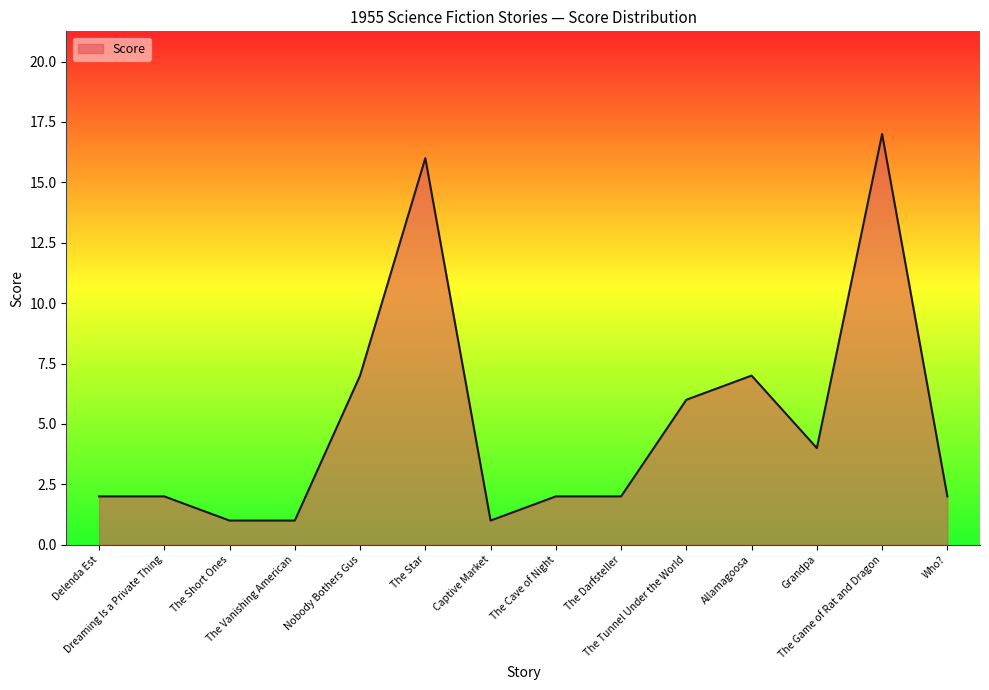

What is the greatest value displayed?

17